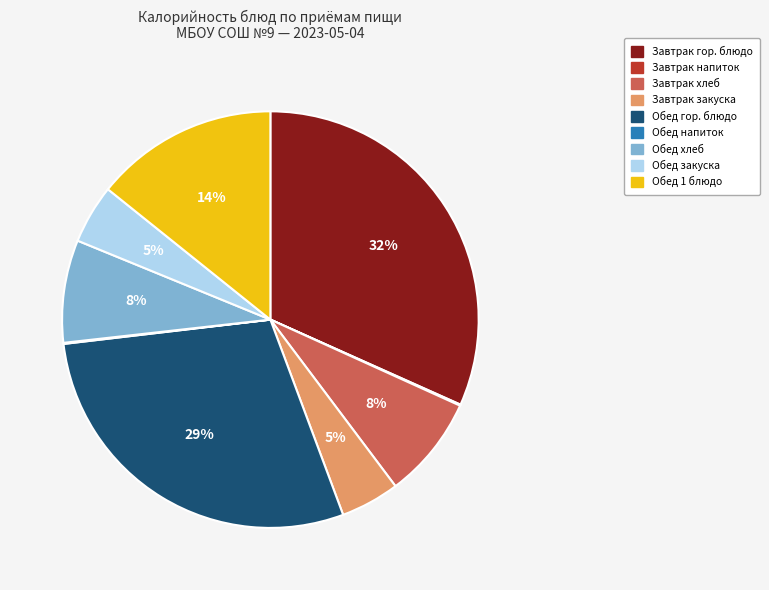

Is there any slice that represents more than half of the pie?

No